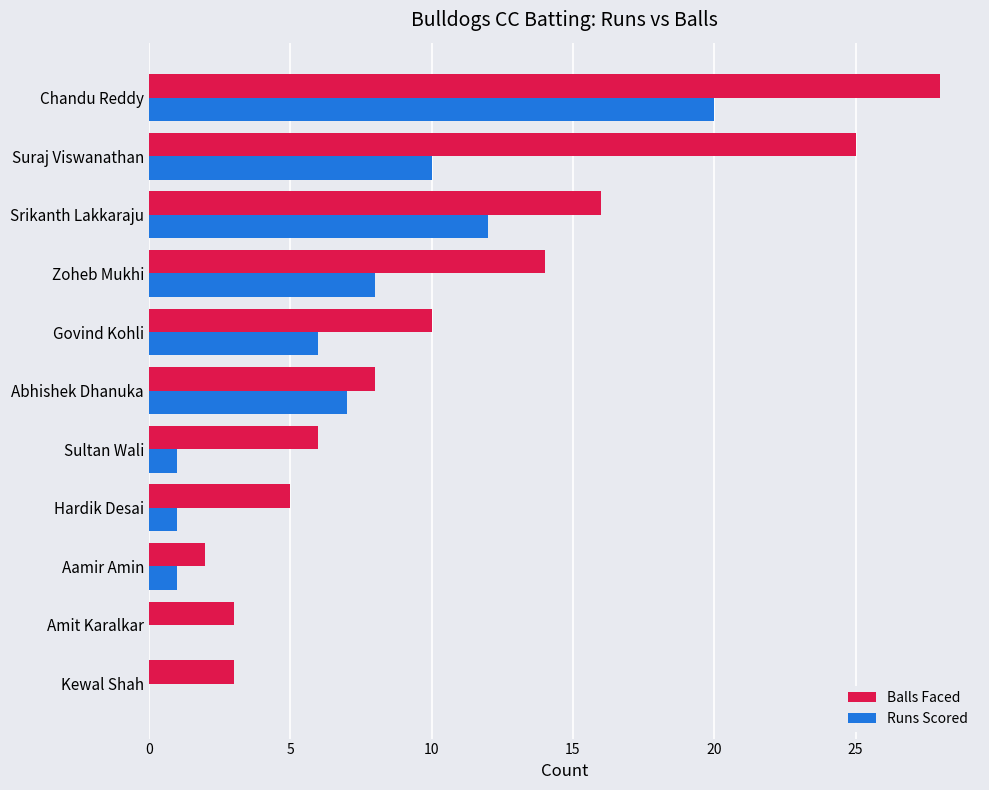

What is the sum of all Balls Faced values?

120